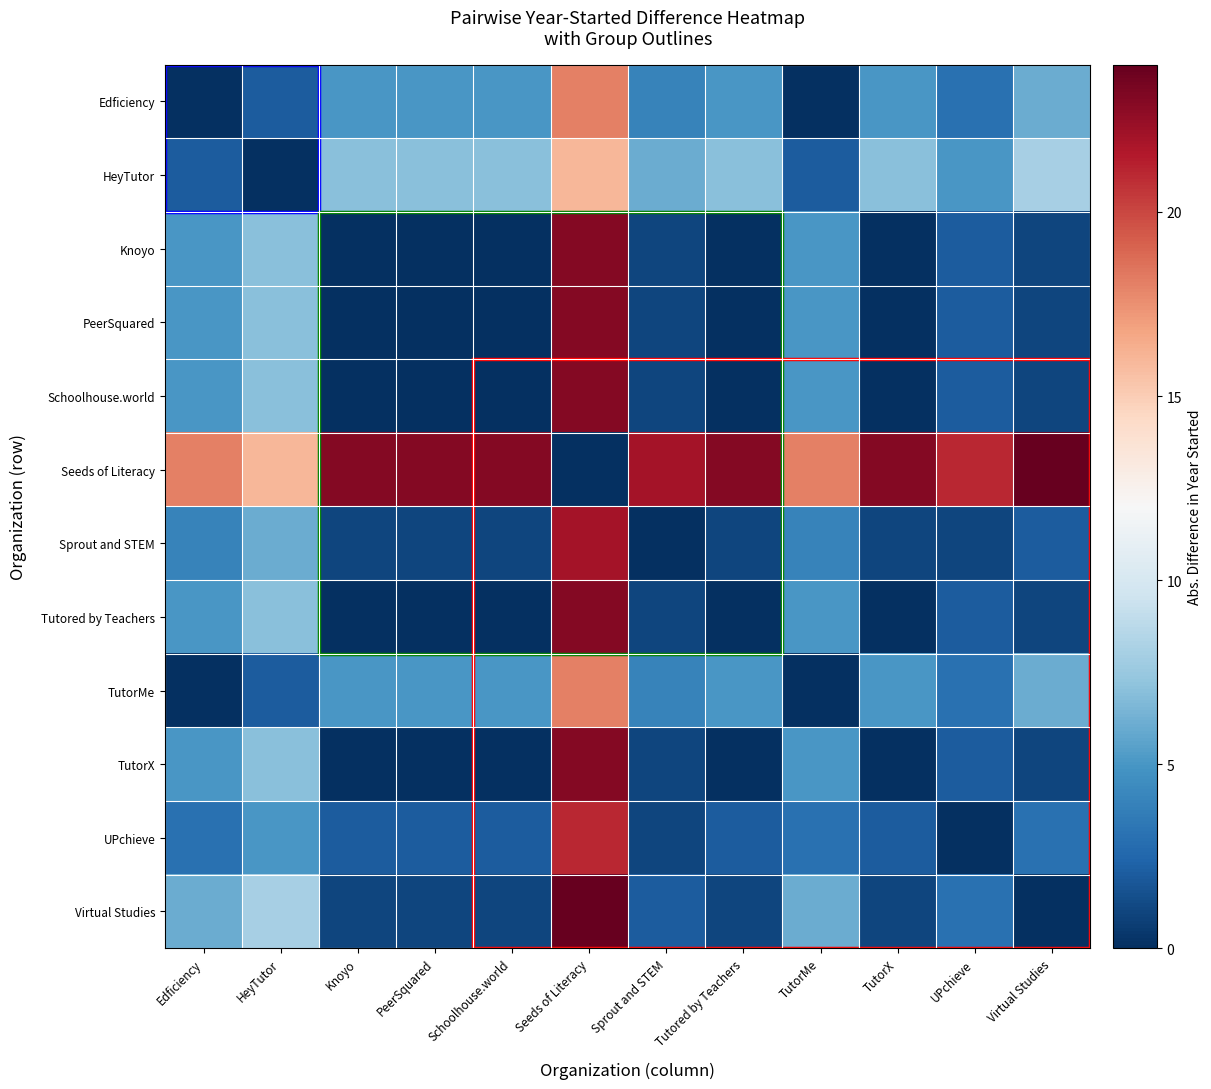

Reading left to right, what are all the values shown in this chart?

Edficiency: Edficiency=0	HeyTutor=2	Knoyo=5	PeerSquared=5	Schoolhouse.world=5	Seeds of Literacy=18	Sprout and STEM=4	Tutored by Teachers=5	TutorMe=0	TutorX=5	UPchieve=3	Virtual Studies=6
HeyTutor: Edficiency=2	HeyTutor=0	Knoyo=7	PeerSquared=7	Schoolhouse.world=7	Seeds of Literacy=16	Sprout and STEM=6	Tutored by Teachers=7	TutorMe=2	TutorX=7	UPchieve=5	Virtual Studies=8
Knoyo: Edficiency=5	HeyTutor=7	Knoyo=0	PeerSquared=0	Schoolhouse.world=0	Seeds of Literacy=23	Sprout and STEM=1	Tutored by Teachers=0	TutorMe=5	TutorX=0	UPchieve=2	Virtual Studies=1
PeerSquared: Edficiency=5	HeyTutor=7	Knoyo=0	PeerSquared=0	Schoolhouse.world=0	Seeds of Literacy=23	Sprout and STEM=1	Tutored by Teachers=0	TutorMe=5	TutorX=0	UPchieve=2	Virtual Studies=1
Schoolhouse.world: Edficiency=5	HeyTutor=7	Knoyo=0	PeerSquared=0	Schoolhouse.world=0	Seeds of Literacy=23	Sprout and STEM=1	Tutored by Teachers=0	TutorMe=5	TutorX=0	UPchieve=2	Virtual Studies=1
Seeds of Literacy: Edficiency=18	HeyTutor=16	Knoyo=23	PeerSquared=23	Schoolhouse.world=23	Seeds of Literacy=0	Sprout and STEM=22	Tutored by Teachers=23	TutorMe=18	TutorX=23	UPchieve=21	Virtual Studies=24
Sprout and STEM: Edficiency=4	HeyTutor=6	Knoyo=1	PeerSquared=1	Schoolhouse.world=1	Seeds of Literacy=22	Sprout and STEM=0	Tutored by Teachers=1	TutorMe=4	TutorX=1	UPchieve=1	Virtual Studies=2
Tutored by Teachers: Edficiency=5	HeyTutor=7	Knoyo=0	PeerSquared=0	Schoolhouse.world=0	Seeds of Literacy=23	Sprout and STEM=1	Tutored by Teachers=0	TutorMe=5	TutorX=0	UPchieve=2	Virtual Studies=1
TutorMe: Edficiency=0	HeyTutor=2	Knoyo=5	PeerSquared=5	Schoolhouse.world=5	Seeds of Literacy=18	Sprout and STEM=4	Tutored by Teachers=5	TutorMe=0	TutorX=5	UPchieve=3	Virtual Studies=6
TutorX: Edficiency=5	HeyTutor=7	Knoyo=0	PeerSquared=0	Schoolhouse.world=0	Seeds of Literacy=23	Sprout and STEM=1	Tutored by Teachers=0	TutorMe=5	TutorX=0	UPchieve=2	Virtual Studies=1
UPchieve: Edficiency=3	HeyTutor=5	Knoyo=2	PeerSquared=2	Schoolhouse.world=2	Seeds of Literacy=21	Sprout and STEM=1	Tutored by Teachers=2	TutorMe=3	TutorX=2	UPchieve=0	Virtual Studies=3
Virtual Studies: Edficiency=6	HeyTutor=8	Knoyo=1	PeerSquared=1	Schoolhouse.world=1	Seeds of Literacy=24	Sprout and STEM=2	Tutored by Teachers=1	TutorMe=6	TutorX=1	UPchieve=3	Virtual Studies=0